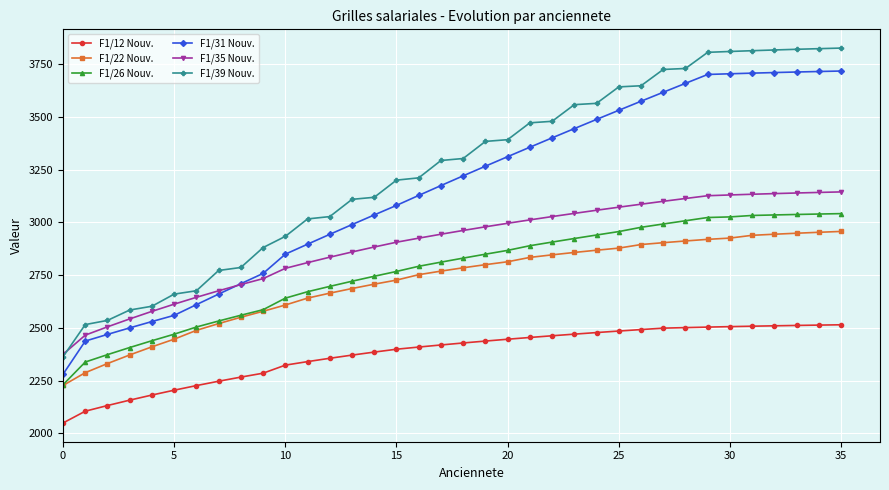

True or false: F1/12 Nouv. and F1/31 Nouv. cross at least once.

False